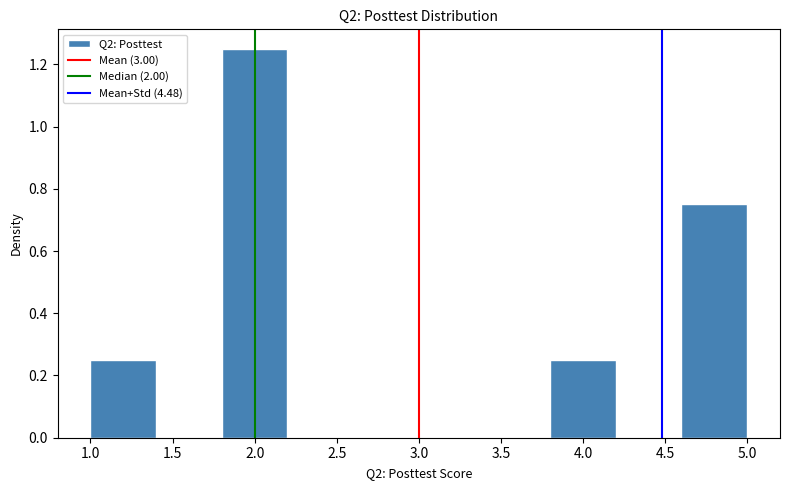

Reading left to right, list every bar in this chart as the range it spans on the x-axis followed by its height. The values are not printed on the chart, so give them approximately, as read against the axis.

1.0 to 1.4: 0.26
1.4 to 1.8: 0
1.8 to 2.2: 1.26
2.2 to 2.6: 0
2.6 to 3.0: 0
3.0 to 3.4: 0
3.4 to 3.8: 0
3.8 to 4.2: 0.26
4.2 to 4.6: 0
4.6 to 5.0: 0.76